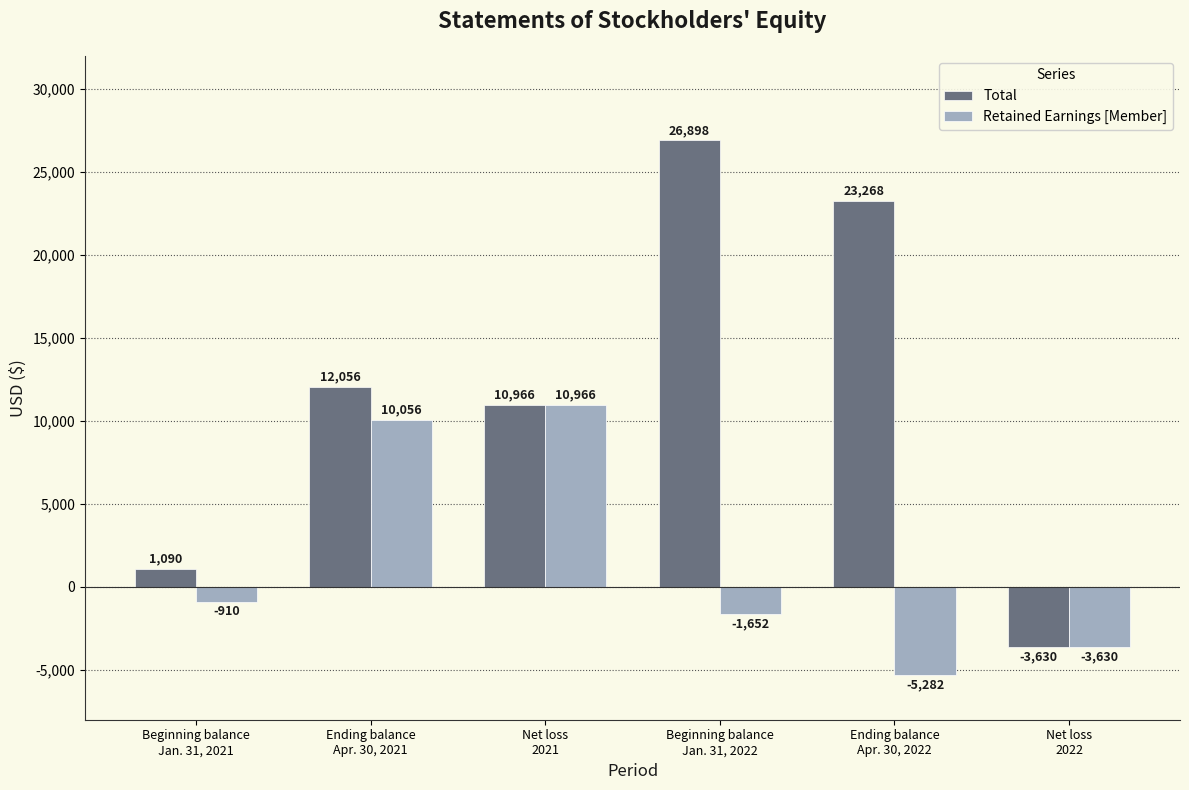

What is the sum of all Retained Earnings [Member] values?

9548